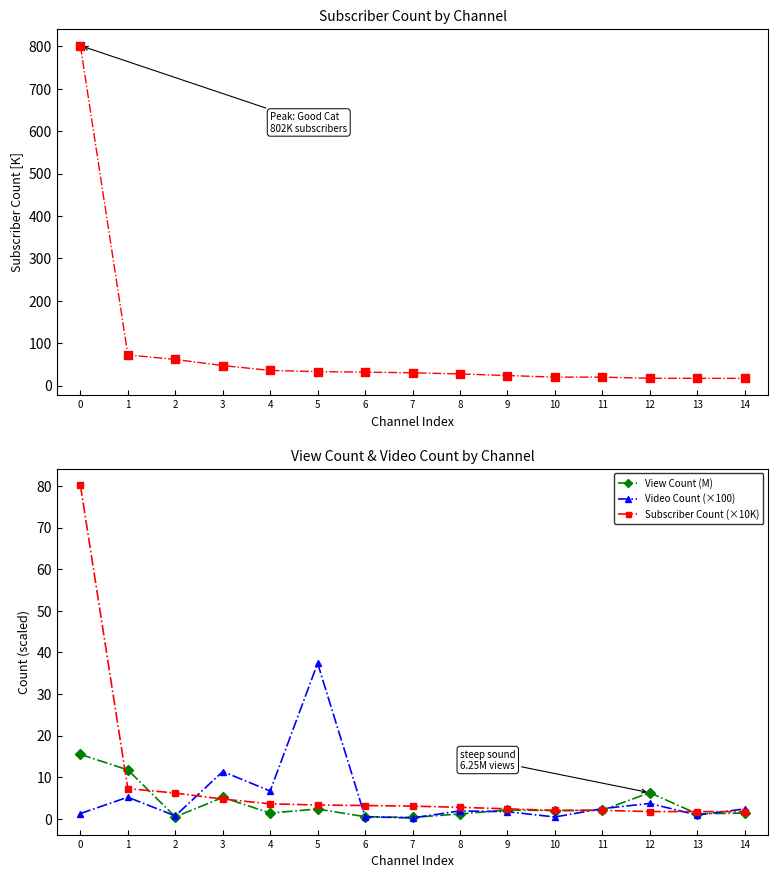

Which series reaches the minimum Y coordinate?

Video Count (×100)